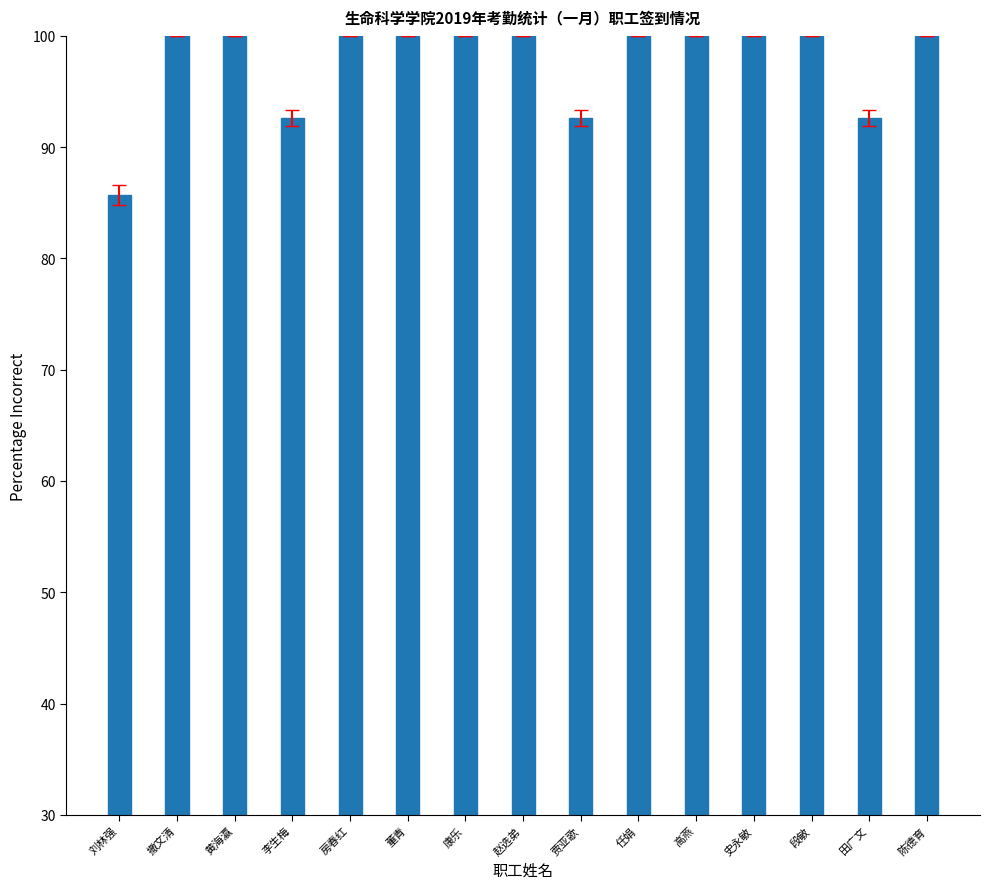

What is the approximate value at 贾亚歌?

92.6